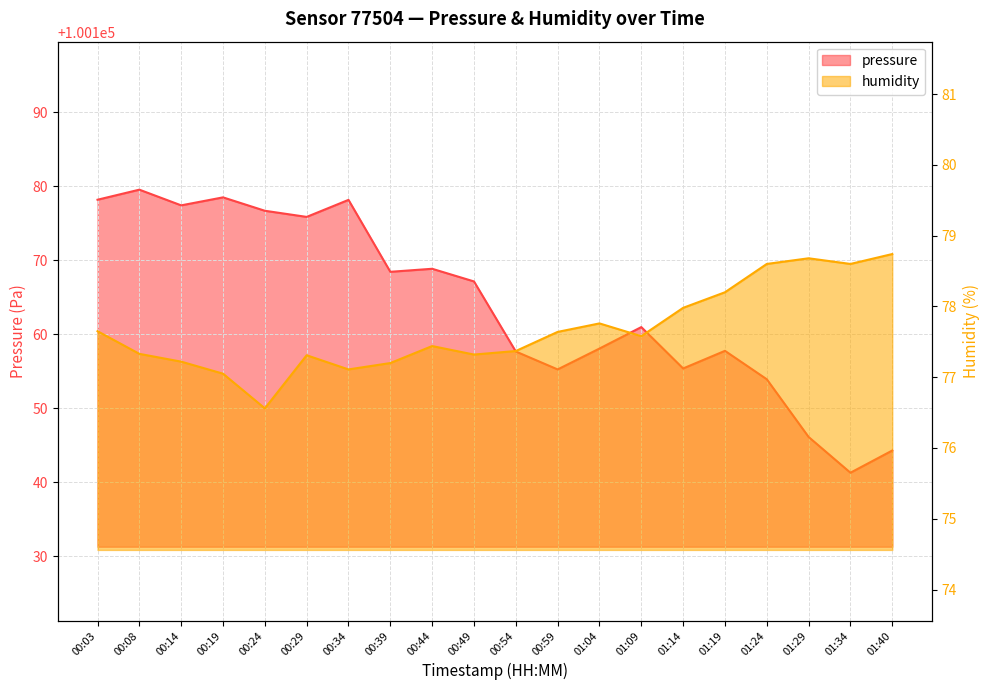

What is the label of the 7th point from the right?

01:09